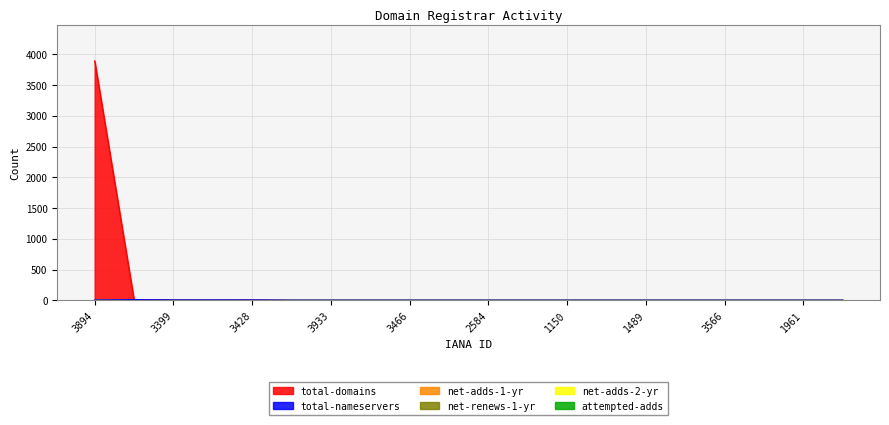

True or false: net-adds-2-yr and total-domains cross at least once.

False